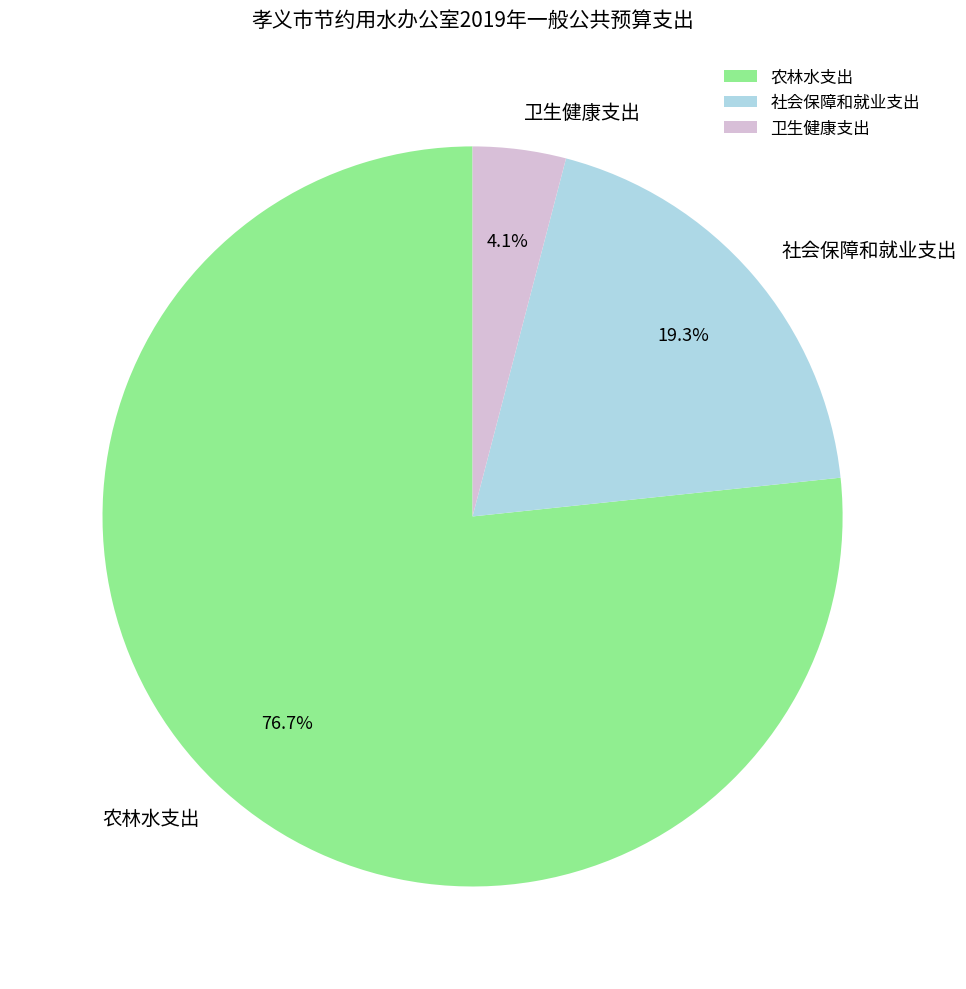

How many segments does this pie chart have?

3